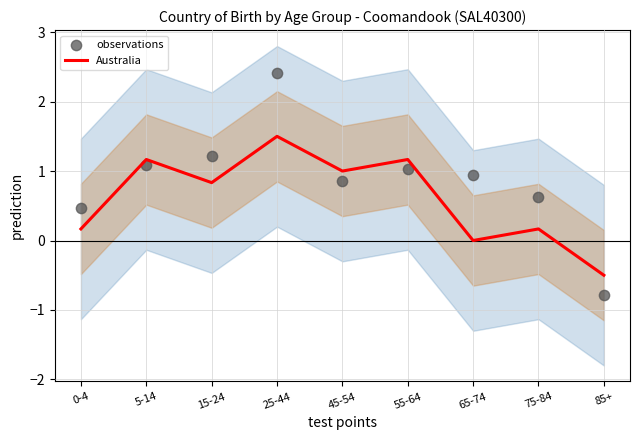

At how many categories does at least one series exceed 1?

4